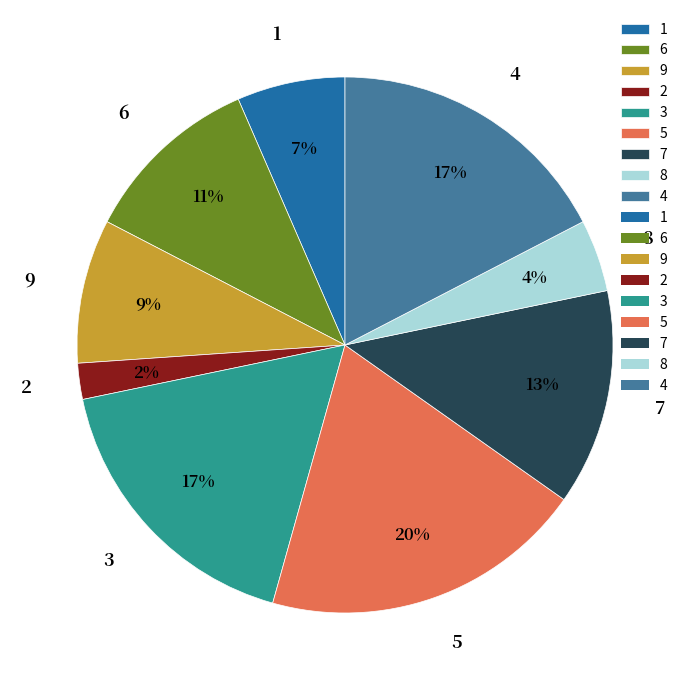

Does 1 represent more than half of the total?

No